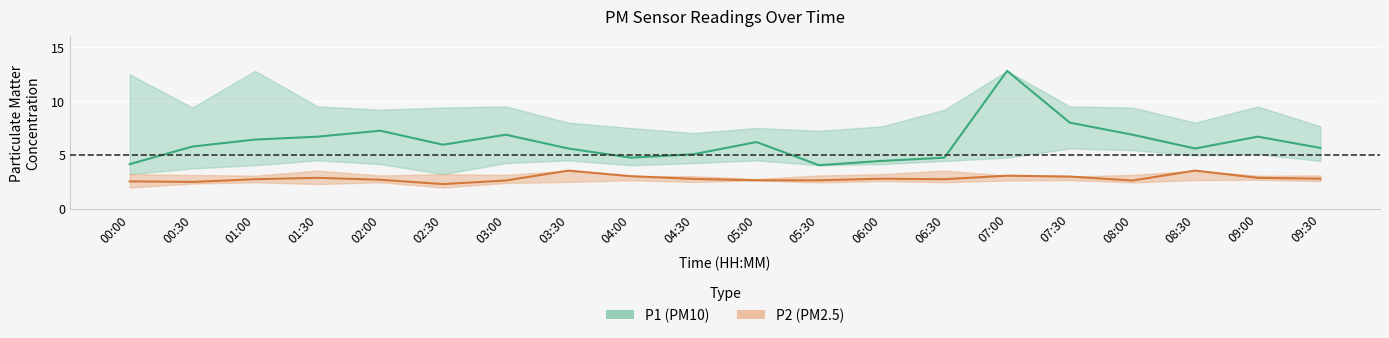

What is the sum of the P2_lower values at 03:30 and 01:30?

4.8